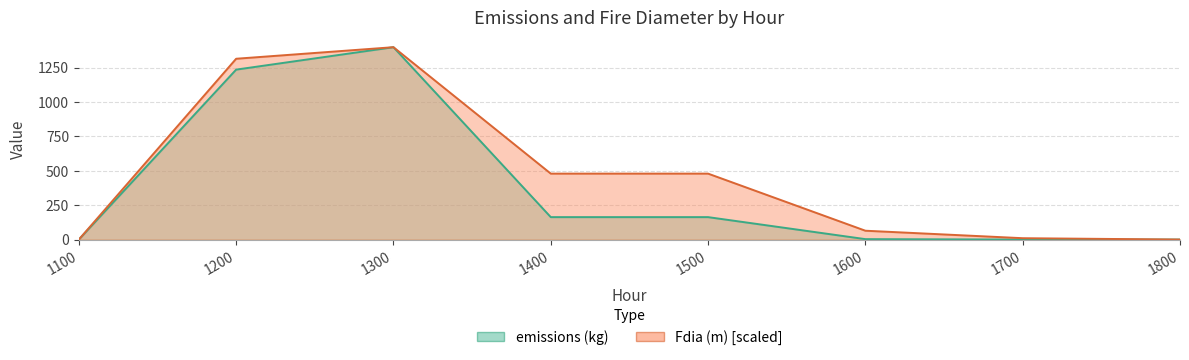

At 1300, list the series in order from smallest to largest.

emissions (kg), Fdia (m)